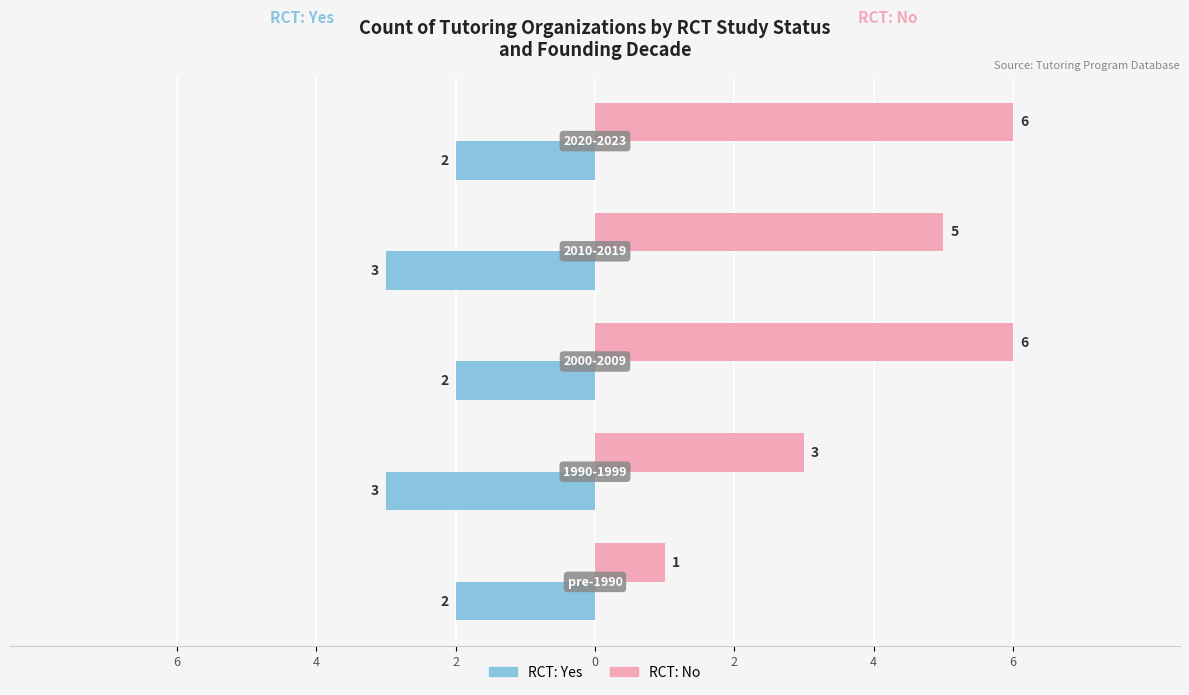

Which series has the largest range (max minus min)?

RCT: No